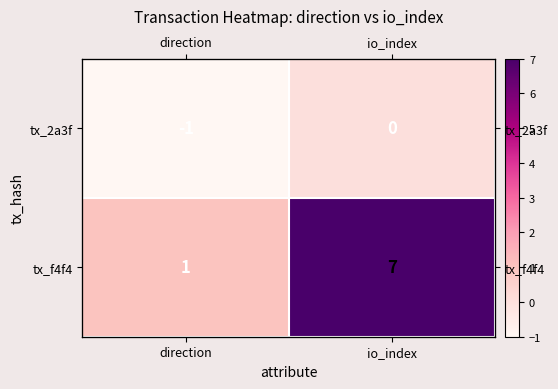

What is the average value of the tx_f4f4 series?

4